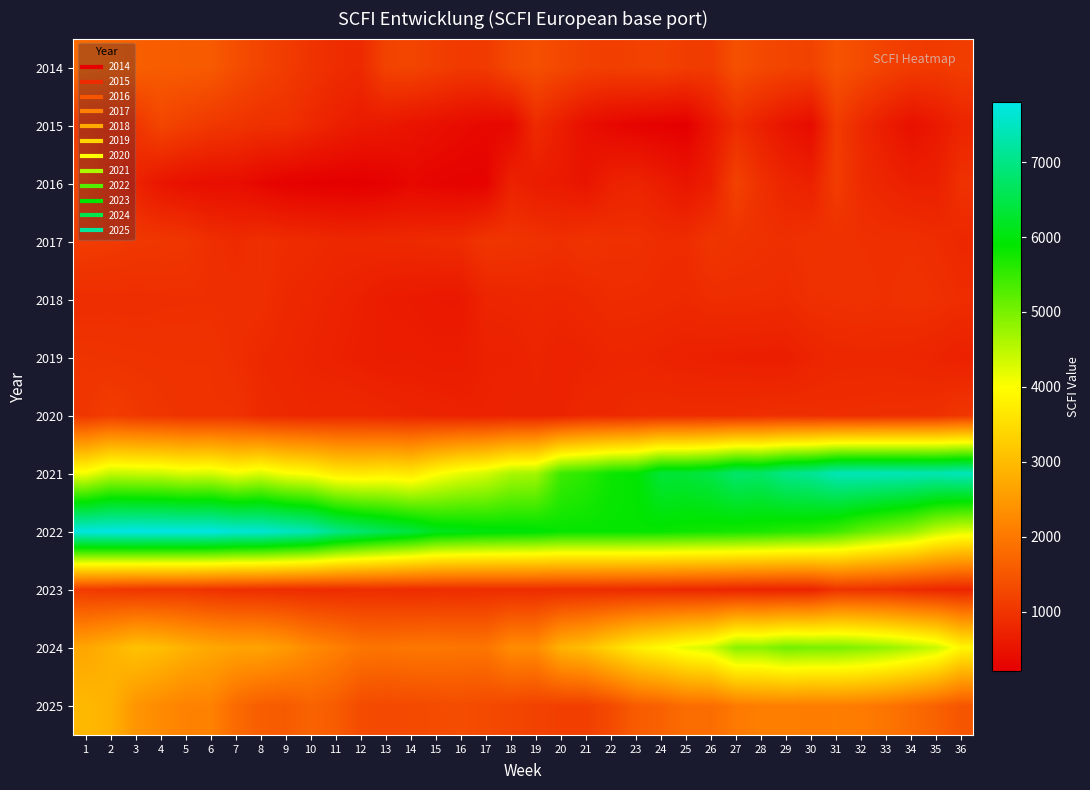

Reading left to right, extract all data points from this chart.

2014: 1=1765	2=1713	3=1641	4=1598	5=1580	6=1567	7=1379	8=1233	9=1110	10=988	11=888	12=843	13=1214	14=1242	15=1156	16=1077	17=1084	18=1305	19=1401	20=1287	21=1188	22=1155	23=1183	24=1202	25=1120	26=1106	27=1416	28=1302	29=1230	30=1203	31=1455	32=1341	33=1198	34=1106	35=1083	36=1129
2015: 1=1085	2=975	3=1008	4=1256	5=1153	6=1057	7=1003	8=938	9=938	10=816	11=708	12=620	13=586	14=511	15=466	16=399	17=349	18=343	19=861	20=658	21=444	22=342	23=284	24=243	25=205	26=548	27=879	28=699	29=518	30=400	31=1109	32=833	33=640	34=469	35=591	36=763
2016: 1=1232	2=932	3=740	4=545	5=469	6=431	7=431	8=332	9=257	10=231	11=211	12=205	13=247	14=339	15=291	16=271	17=271	18=732	19=636	20=606	21=527	22=720	23=761	24=657	25=540	26=680	27=1206	28=932	29=776	30=713	31=1125	32=861	33=771	34=691	35=695	36=949
2017: 1=1116	2=1086	3=1052	4=1041	5=1023	6=913	7=858	8=921	9=876	10=859	11=819	12=815	13=838	14=836	15=866	16=880	17=1021	18=996	19=961	20=924	21=977	22=933	23=935	24=880	25=882	26=1015	27=969	28=939	29=919	30=963	31=935	32=931	33=918	34=923	35=886	36=812
2018: 1=888	2=897	3=891	4=907	5=912	6=914	7=905	8=916	9=827	10=791	11=741	12=704	13=633	14=617	15=585	16=584	17=774	18=788	19=811	20=793	21=825	22=876	23=870	24=862	25=834	26=885	27=881	28=882	29=863	30=926	31=935	32=948	33=928	34=959	35=933	36=885
2019: 1=996	2=979	3=970	4=960	5=960	6=960	7=906	8=831	9=796	10=754	11=714	12=684	13=651	14=658	15=640	16=638	17=717	18=717	19=768	20=723	21=743	22=780	23=779	24=745	25=716	26=701	27=688	28=676	29=672	30=754	31=806	32=810	33=812	34=793	35=757	36=710
2020: 1=1027	2=1124	3=1058	4=1010	5=969	6=969	7=969	8=850	9=834	10=804	11=830	12=827	13=797	14=764	15=750	16=734	17=725	18=753	19=739	20=744	21=831	22=827	23=863	24=880	25=875	26=886	27=890	28=907	29=920	30=907	31=896	32=901	33=910	34=916	35=937	36=1029
2021: 1=4091	2=4452	3=4413	4=4394	5=4276	6=4324	7=4109	8=4281	9=4047	10=3966	11=3712	12=3665	13=3742	14=3651	15=3964	16=4187	17=4325	18=4630	19=4678	20=5438	21=5579	22=5816	23=5887	24=6355	25=6351	26=6479	27=6786	28=6741	29=7023	30=7127	31=7395	32=7418	33=7407	34=7398	35=7365	36=7443
2022: 1=7751	2=7777	3=7797	4=7783	5=7780	6=7780	7=7677	8=7652	9=7519	10=7387	11=7019	12=6797	13=6593	14=6425	15=6157	16=6086	17=6016	18=5984	19=5955	20=5860	21=5862	22=5865	23=5855	24=5843	25=5793	26=5766	27=5731	28=5697	29=5612	30=5570	31=5416	32=5166	33=4971	34=4788	35=4441	36=4252
2023: 1=1078	2=1050	3=1020	4=1014	5=1014	6=961	7=925	8=910	9=882	10=865	11=865	12=878	13=884	14=863	15=877	16=871	17=883	18=881	19=875	20=870	21=869	22=859	23=846	24=831	25=808	26=793	27=763	28=740	29=738	30=742	31=975	32=947	33=926	34=852	35=802	36=768
2024: 1=2694	2=2871	3=3103	4=3030	5=2861	6=2723	7=2648	8=2648	9=2508	10=2277	11=2134	12=1971	13=1943	14=1994	15=1997	16=1971	17=1971	18=2300	19=2300	20=2869	21=3050	22=3409	23=3740	24=3949	25=4179	26=4336	27=4880	28=4857	29=5051	30=5000	31=4991	32=4907	33=4786	34=4610	35=4400	36=3876
2025: 1=2962	2=2851	3=2440	4=2279	5=2147	6=2147	7=1805	8=1608	9=1578	10=1693	11=1582	12=1342	13=1306	14=1318	15=1336	16=1356	17=1316	18=1260	19=1200	20=1161	21=1154	22=1317	23=1587	24=1667	25=1844	26=1835	27=2030	28=2101	29=2099	30=2079	31=2090	32=2051	33=1961	34=1820	35=1668	36=1481